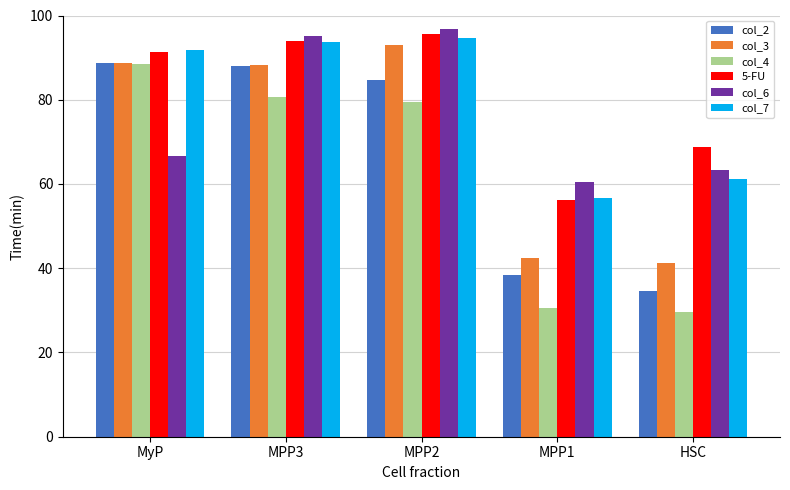

What is the sum of all col_2 values?

334.3